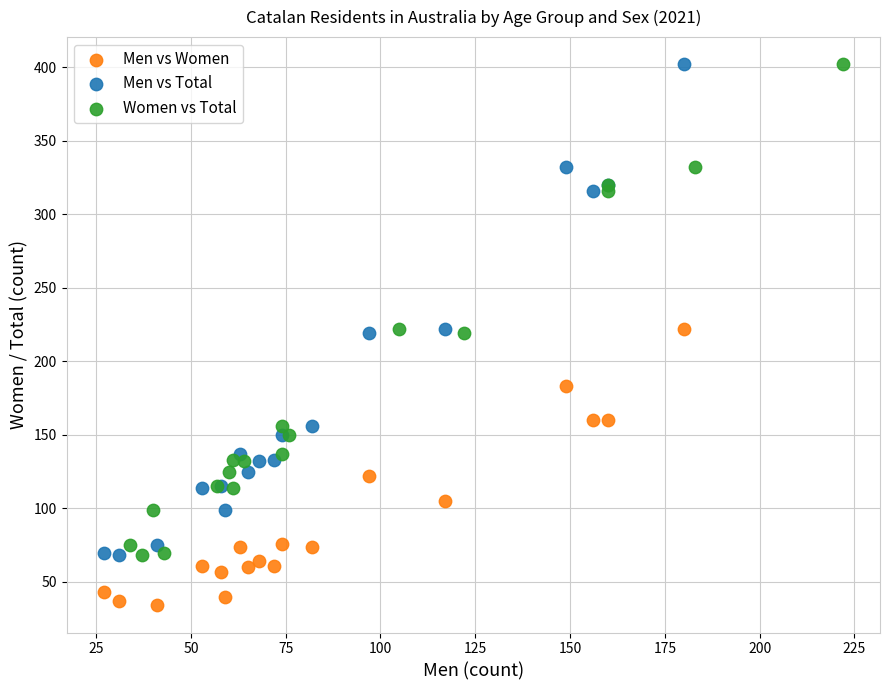

Which series reaches the minimum Y coordinate?

Men vs Women